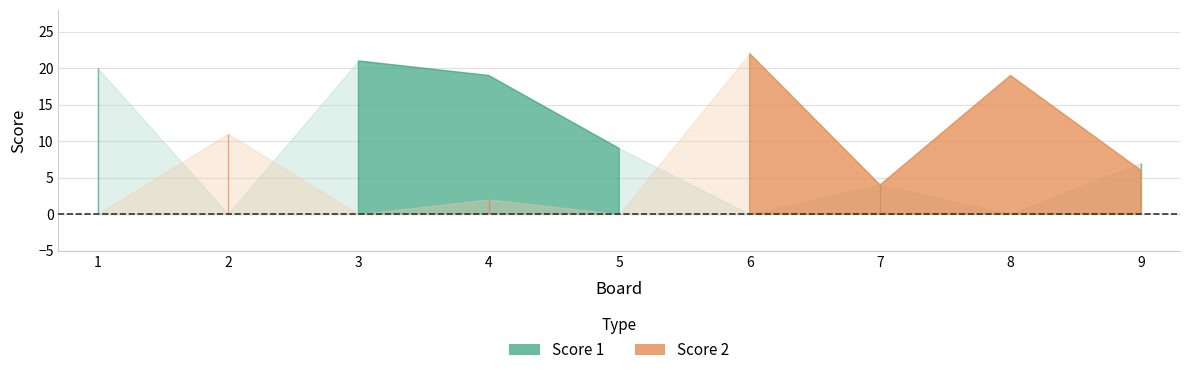

Rank the series by their average value, from highest to lowest.

Score 1, Score 2